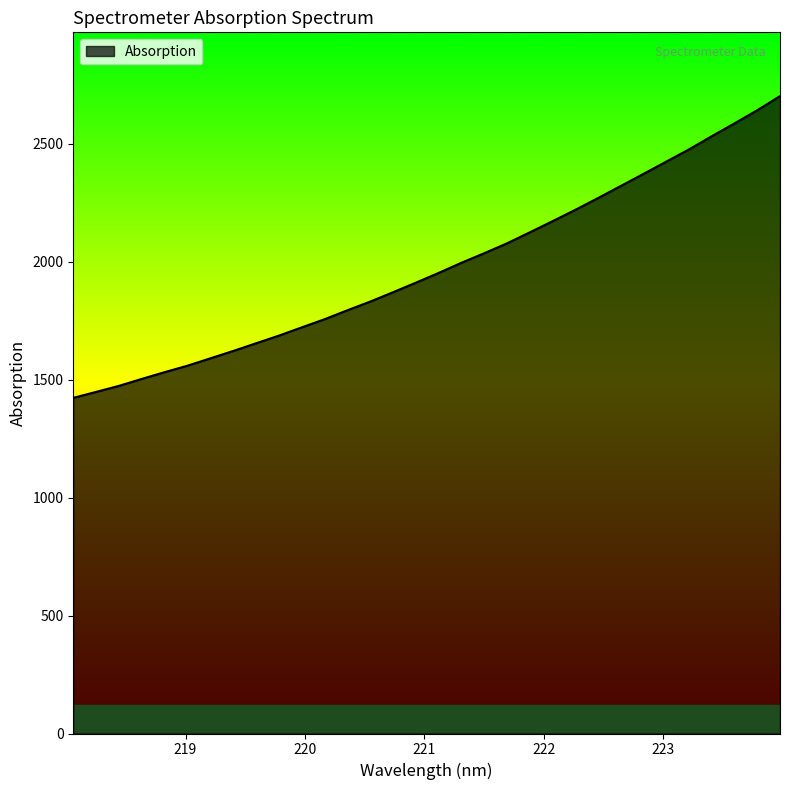

What is the difference between the maximum and minimum values?

1279.6